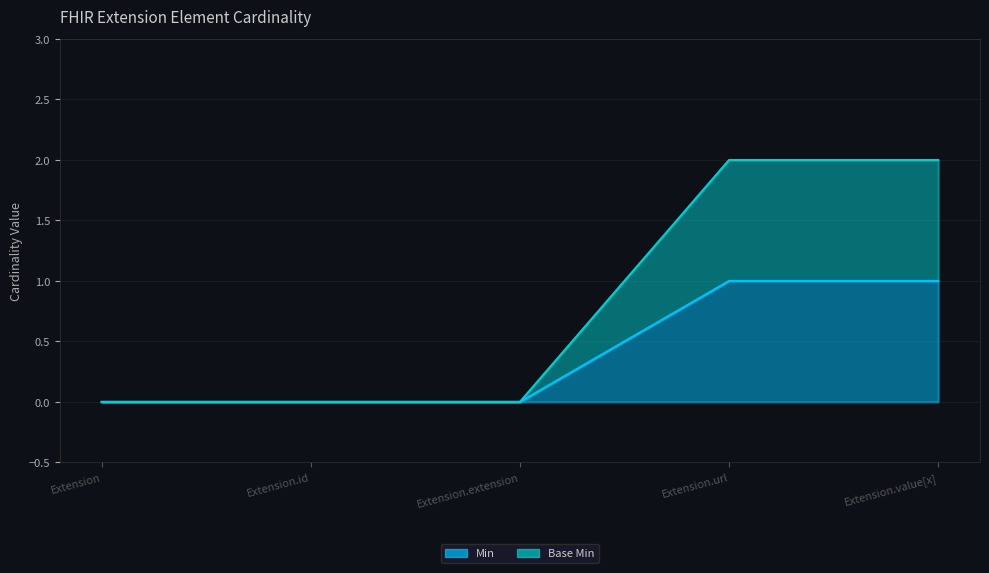

At which category does the chart reach its minimum across all series?

Extension